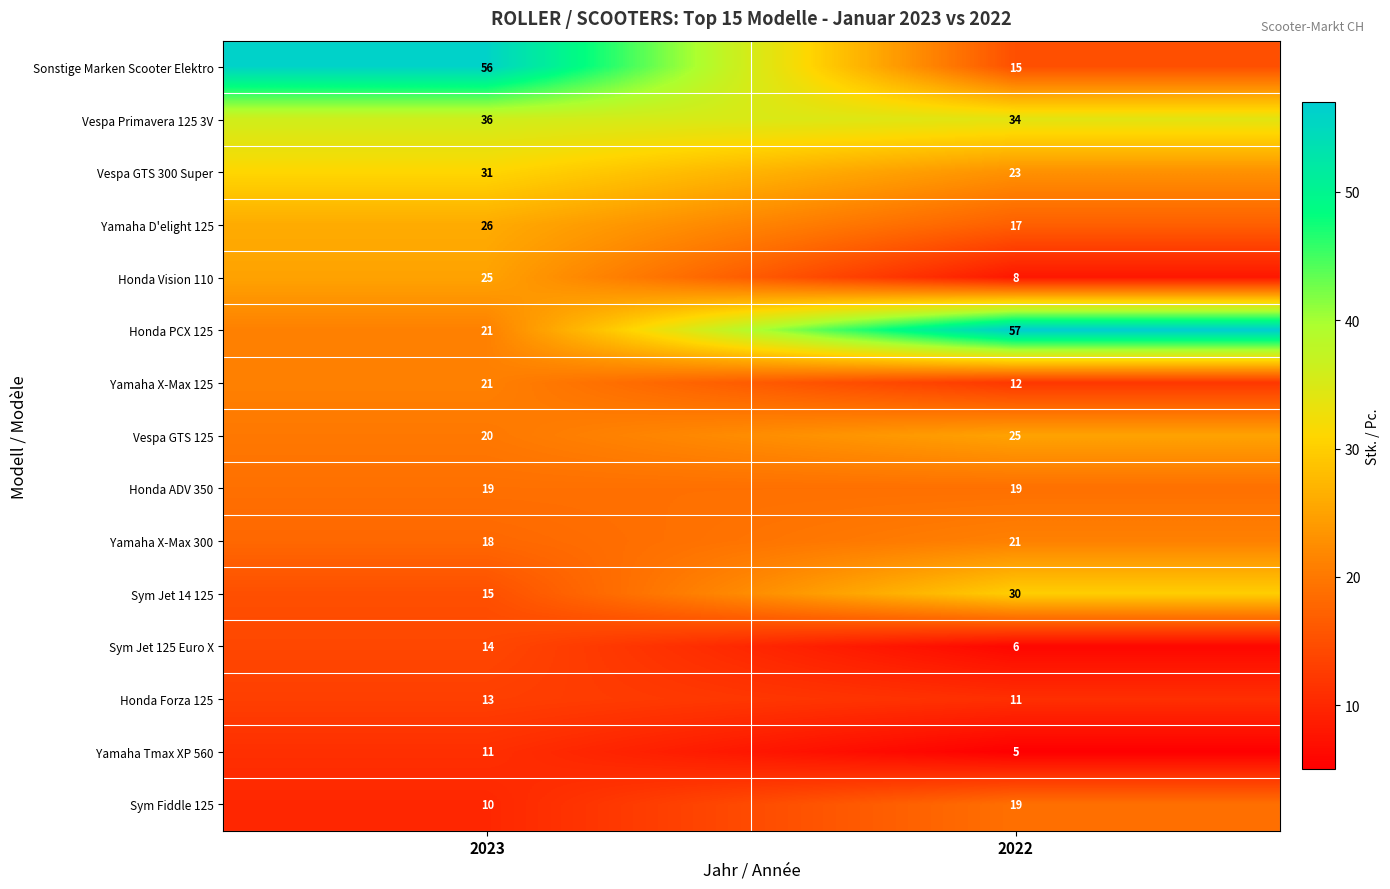

Which series changed the most between 2023 and 2022?

Sonstige Marken Scooter Elektro